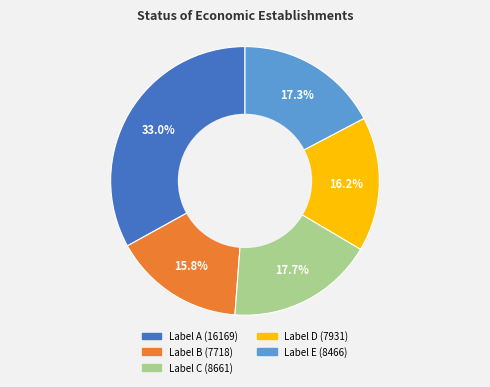

Does any single category account for the majority?

No